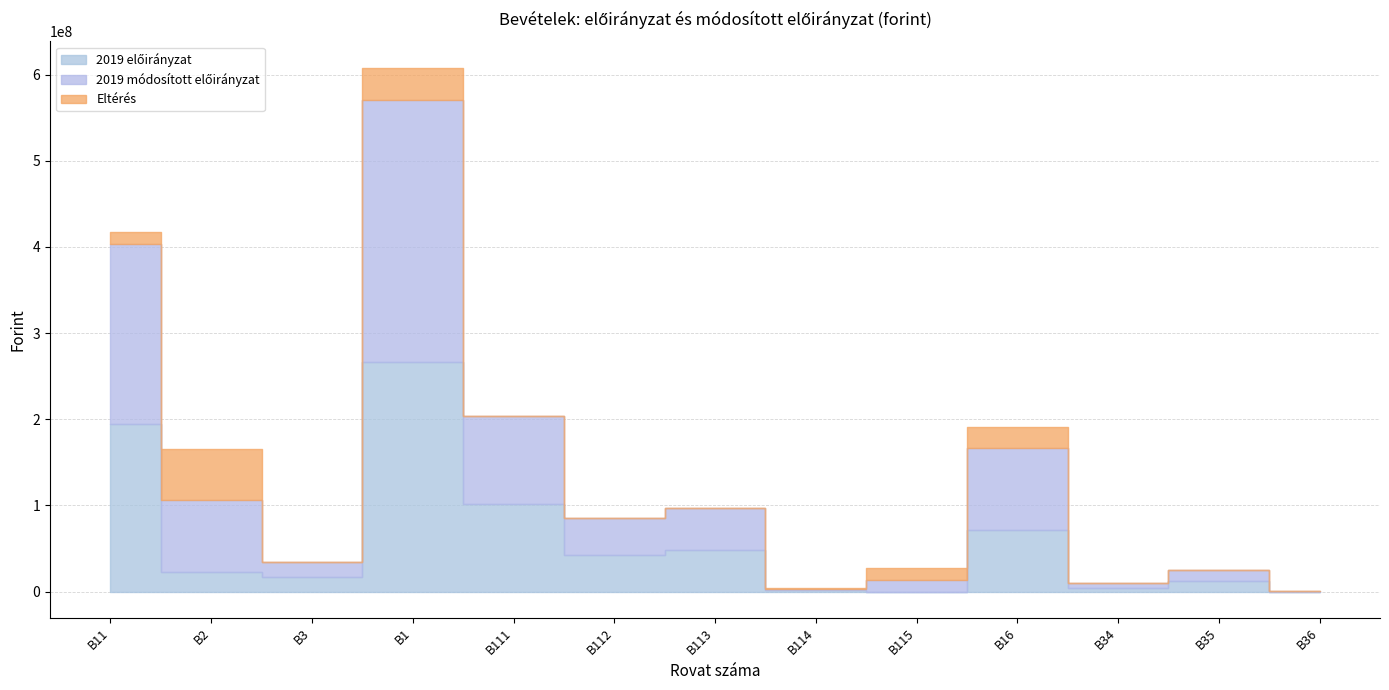

Rank the series at B34 from highest to lowest value.

2019 előirányzat (col_4), 2019 módosított előirányzat (col_5), Eltérés (col_6)